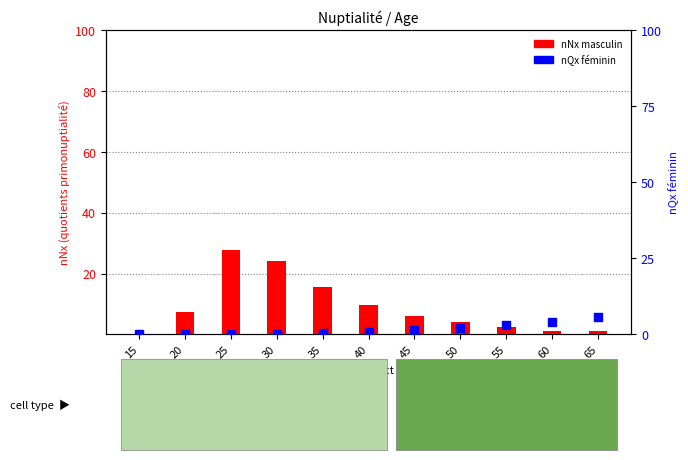

At which category is the sum across all series the highest?

25